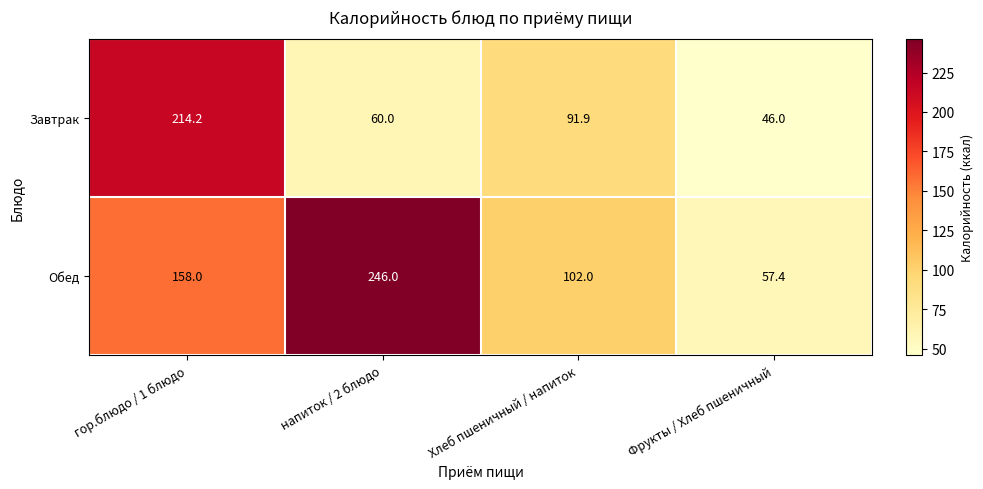

What is the greatest value displayed?

246.0